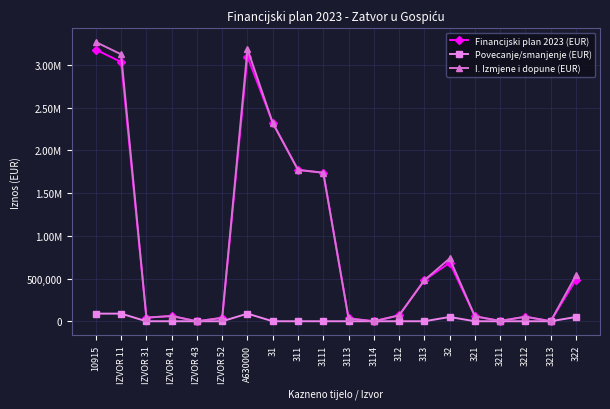

How many data points in I. Izmjene i dopune (EUR) are less than 69016?

10